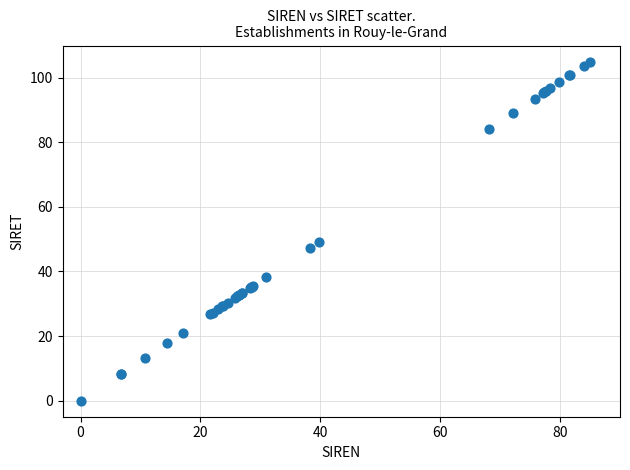

What Y value in the scatter plot is closest to 52?

49.2